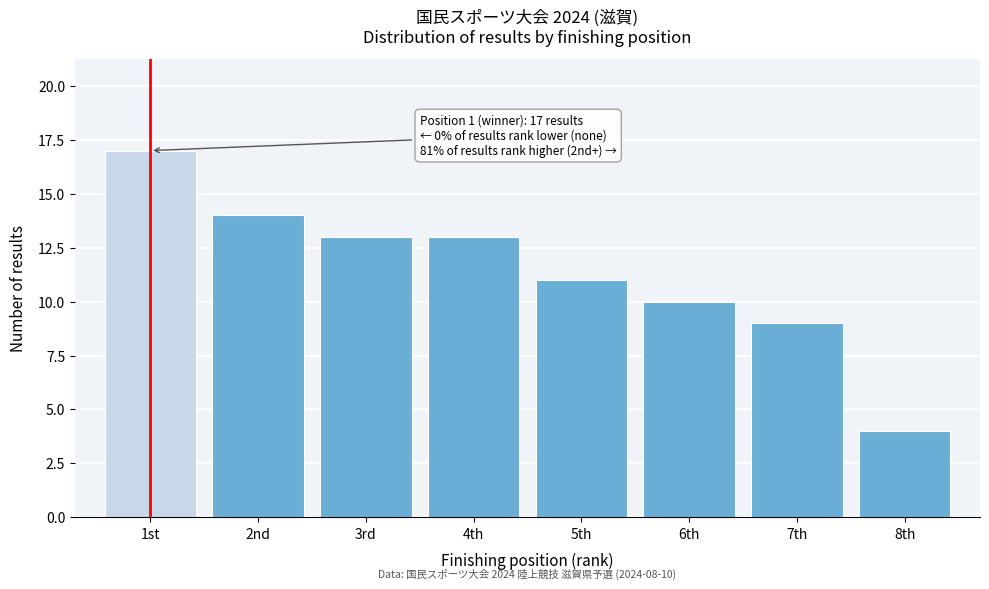

Reading left to right, extract all data points from this chart.

17	14	13	13	11	10	9	4